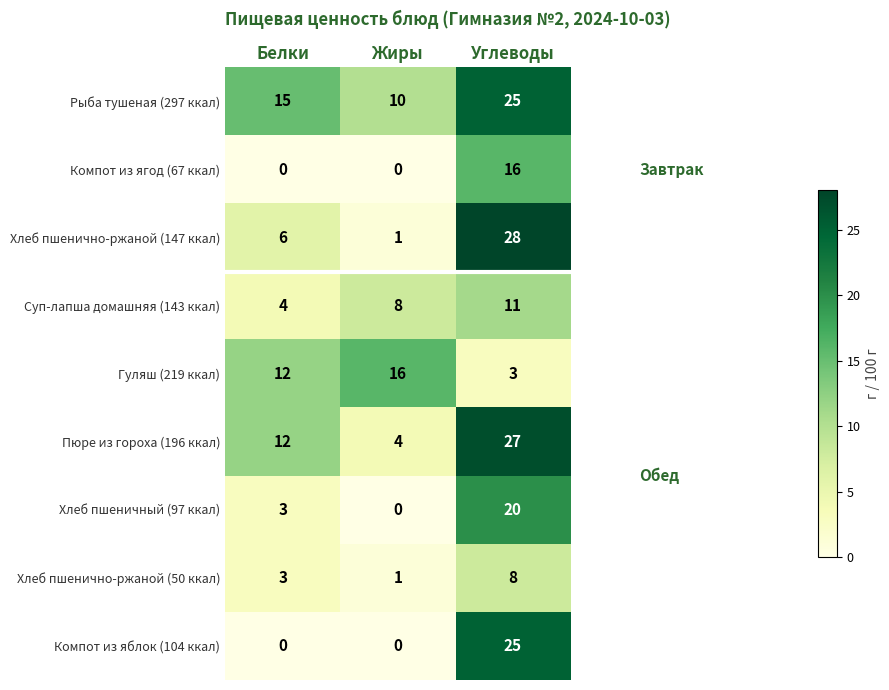

What is the difference between the Суп-лапша домашняя (143 ккал) values at Жиры and Белки?

4